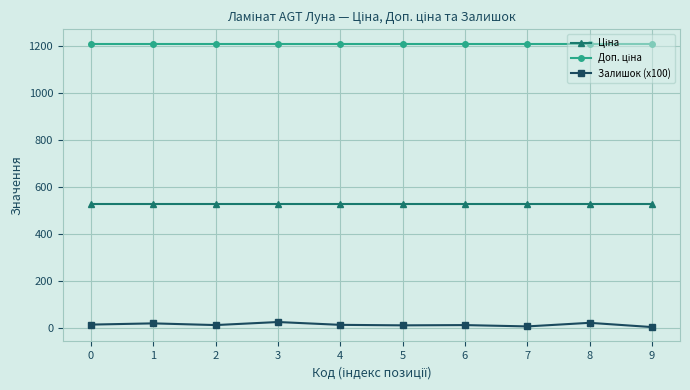

Which series has the widest spread of values?

Залишок (x100)